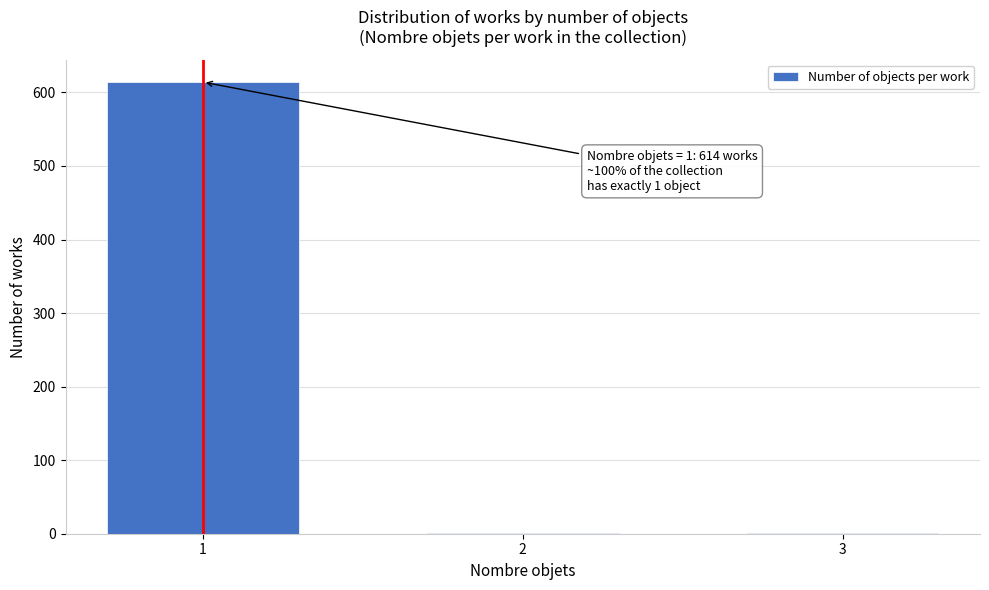

Reading right to left, transcribe all the data shown in this chart.

3=1	2=1	1=614